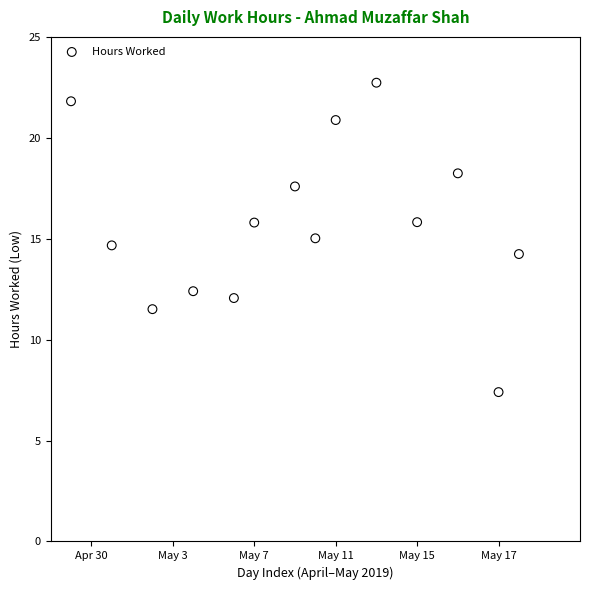

What is the range of Y values (max minus min)?

15.3